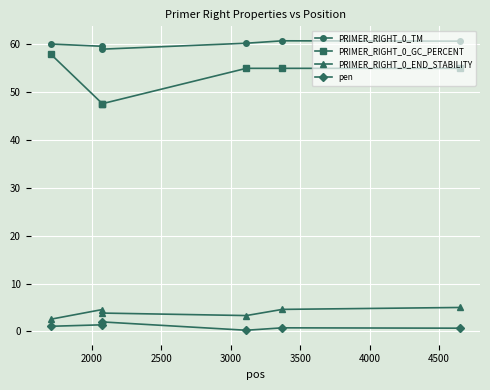

True or false: PRIMER_RIGHT_0_END_STABILITY has more than 2 points higher than both neighbors.

False